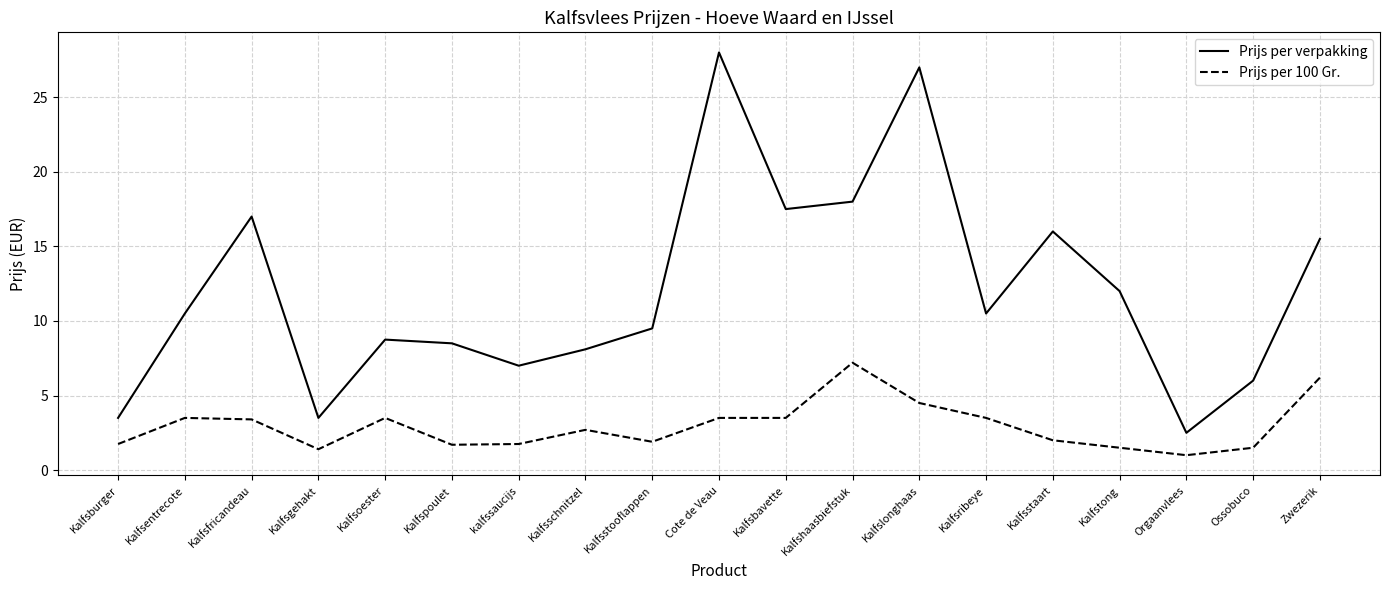

What is the difference between the maximum and minimum values in the Prijs per verpakking series?

25.5